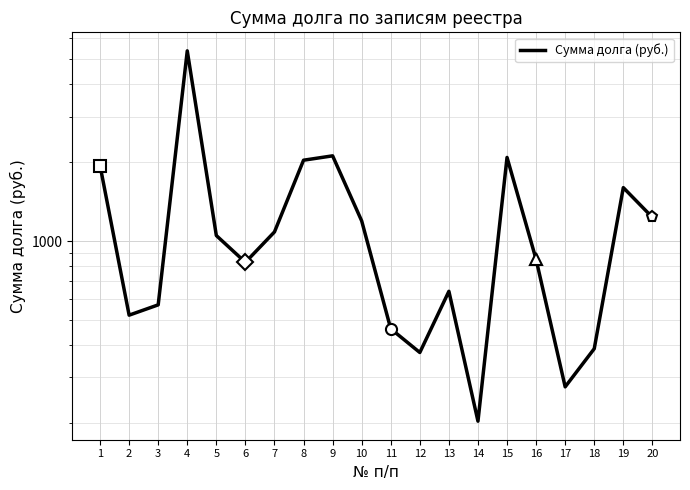

Which label corresponds to the smallest value in the chart?

14